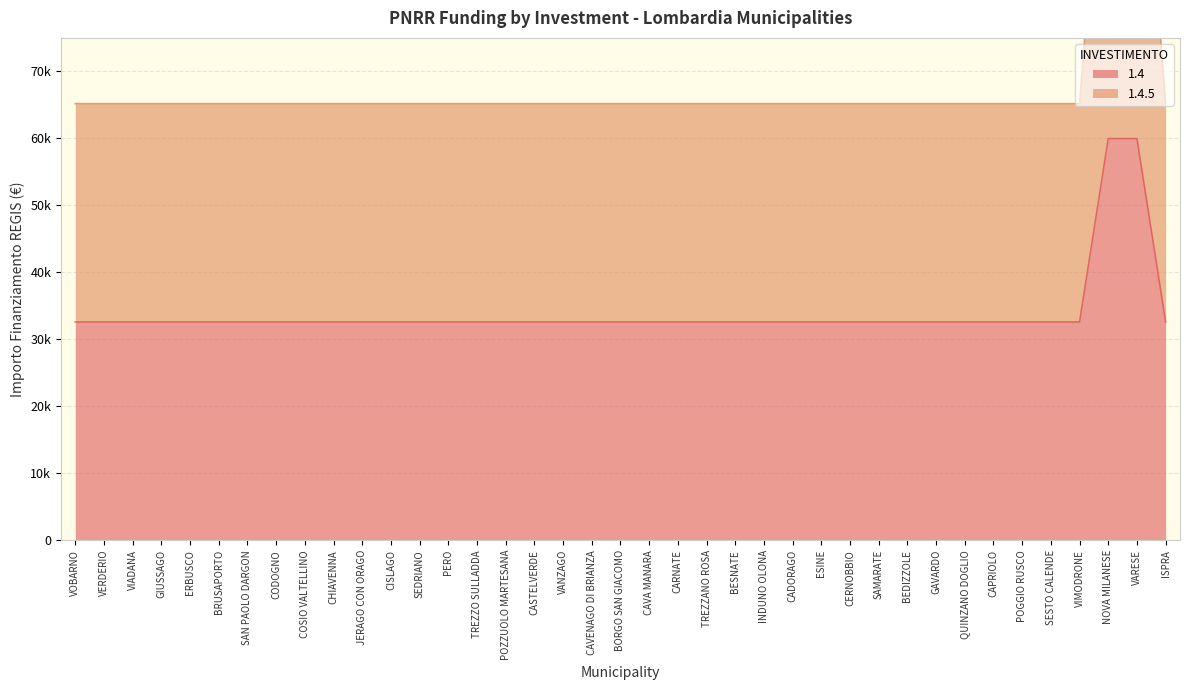

Which category has the lowest value in the 1.4 series?

VOBARNO